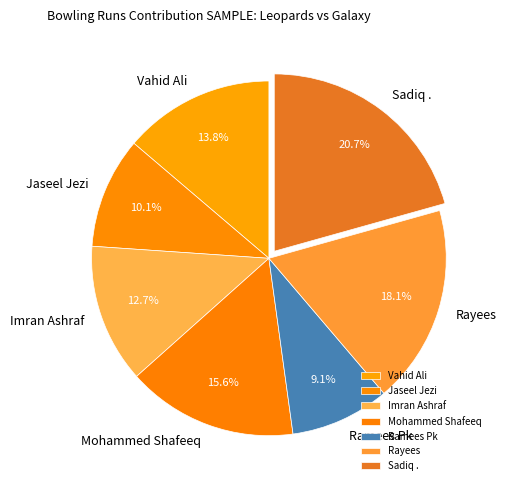

Does Ramees Pk represent more than half of the total?

No